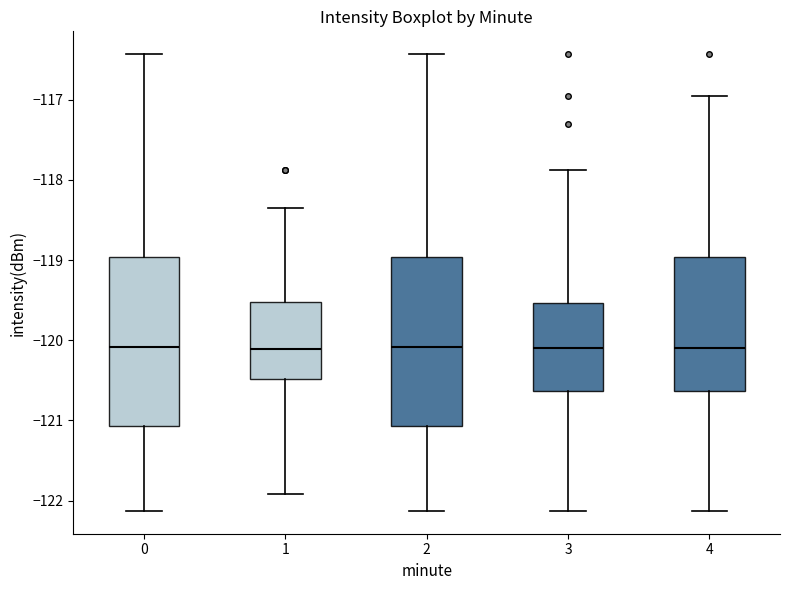

Reading left to right, read every box against the y-axis: the position of its median line, the range the box covers, and the ends of its whiskers. The values are not printed on the chart, so give them approximately, as read against the axis.

0: median -120.1, box -121.1 to -119.0, whiskers -122.1 to -116.4
1: median -120.1, box -120.5 to -119.5, whiskers -121.9 to -118.4
2: median -120.1, box -121.1 to -119.0, whiskers -122.1 to -116.4
3: median -120.1, box -120.6 to -119.5, whiskers -122.1 to -117.9
4: median -120.1, box -120.6 to -119.0, whiskers -122.1 to -117.0